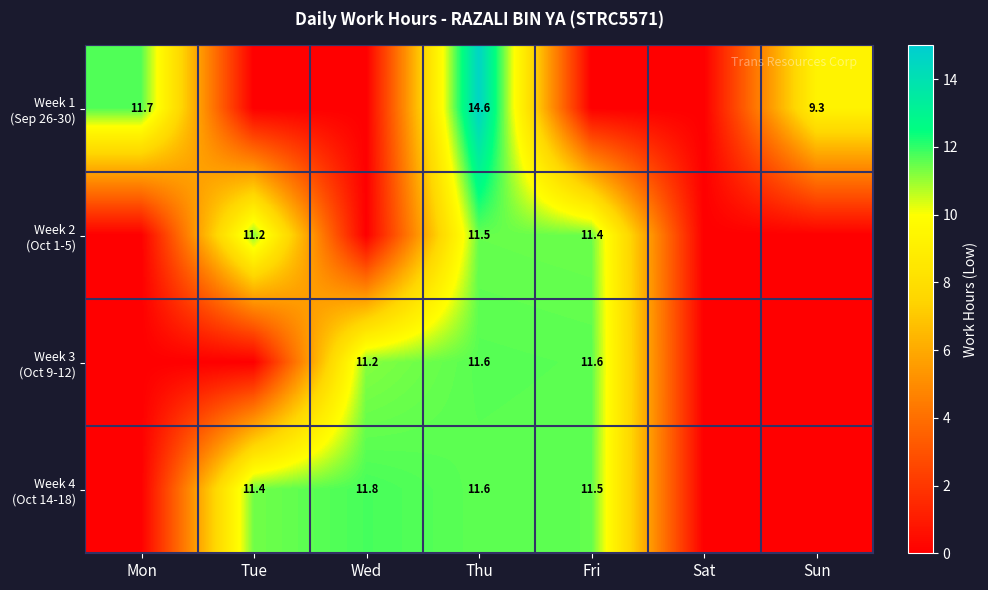

What is the spread (max minus min) of values at Thu?

3.1